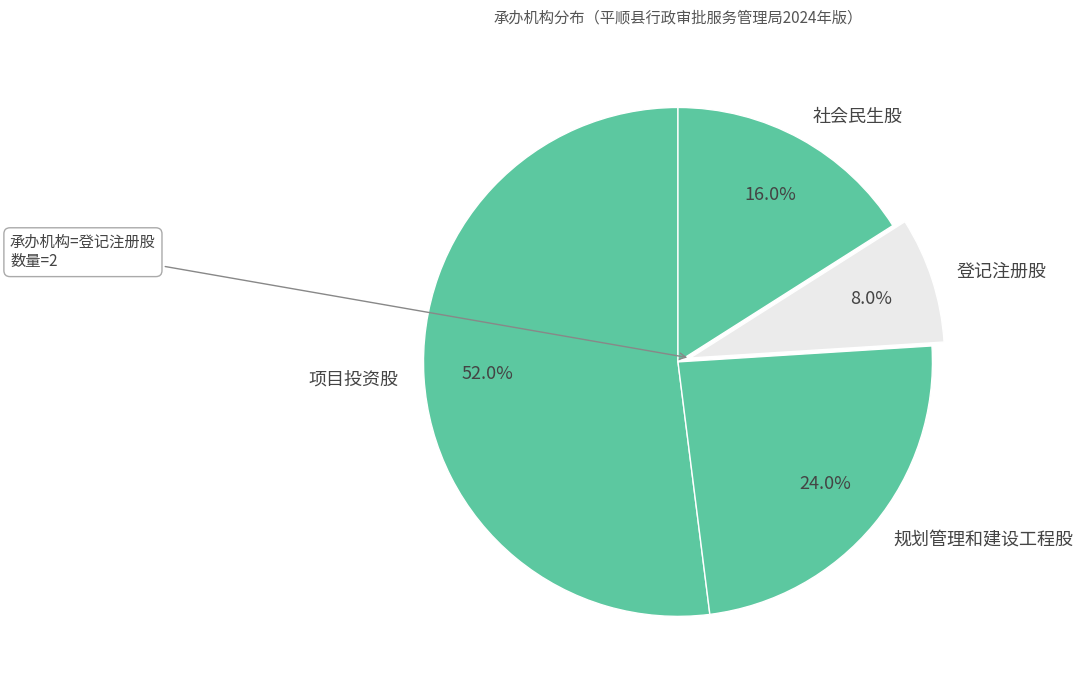

Is 项目投资股 the majority of the pie?

Yes